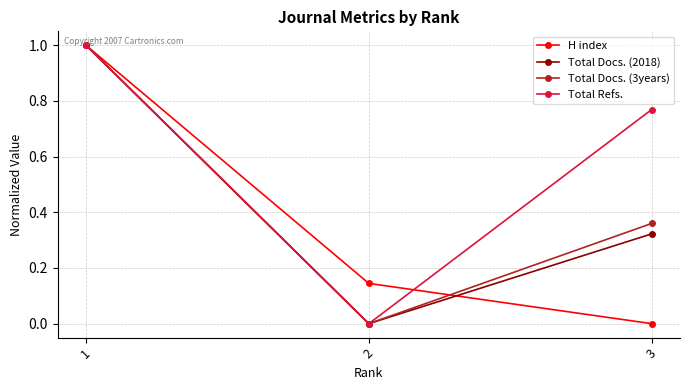

Between 1 and 3, which series saw the biggest shift?

H index